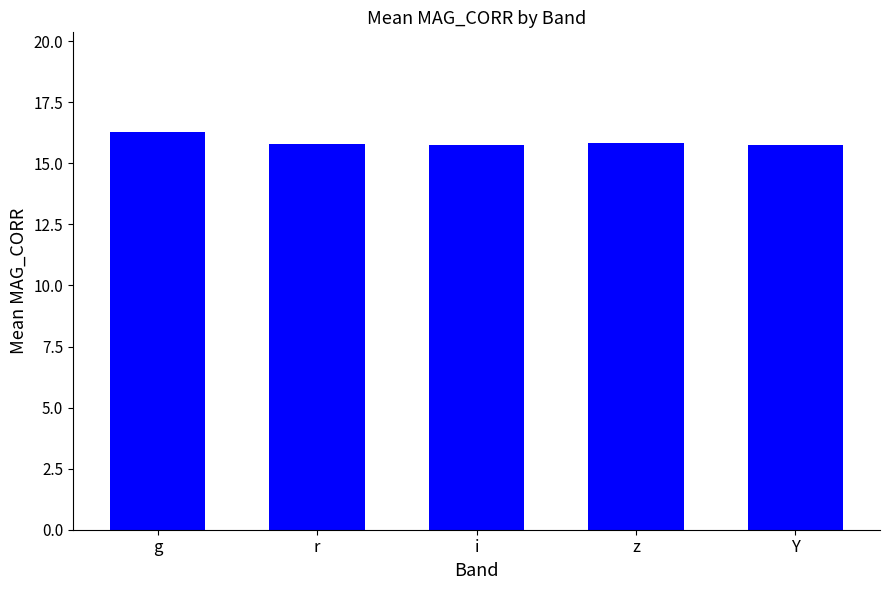

Count the number of categories in the chart.

5